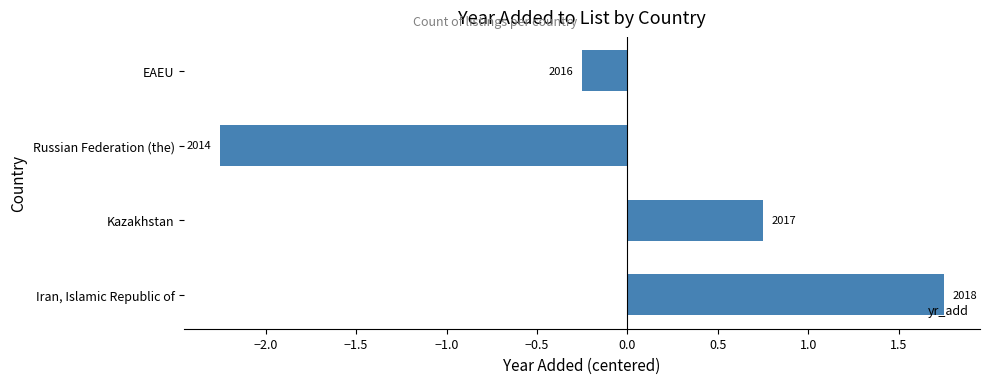

Are the bars horizontal?

Yes